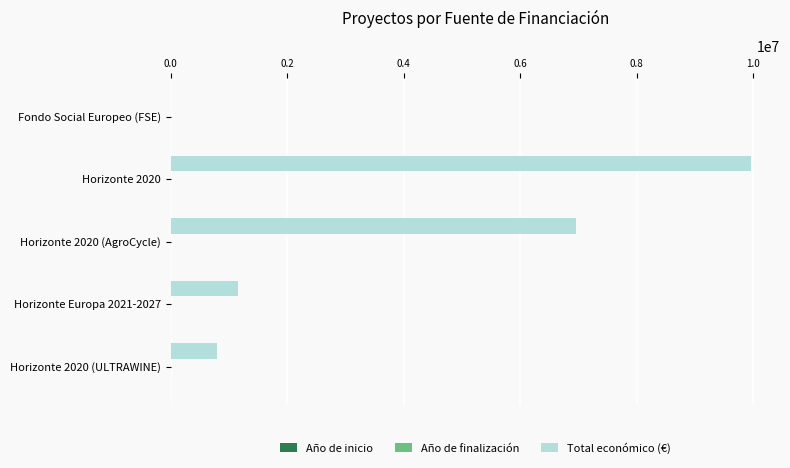

Which category has the highest value in the Total económico (€) series?

Horizonte 2020